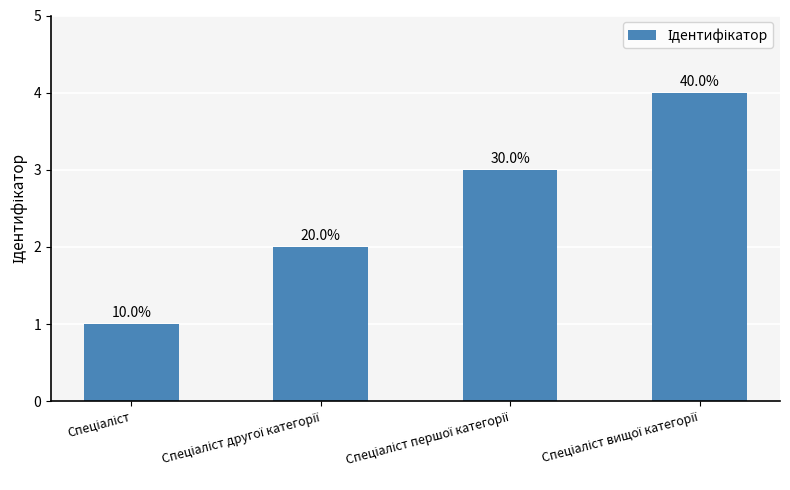

What is the maximum value shown in the chart?

4